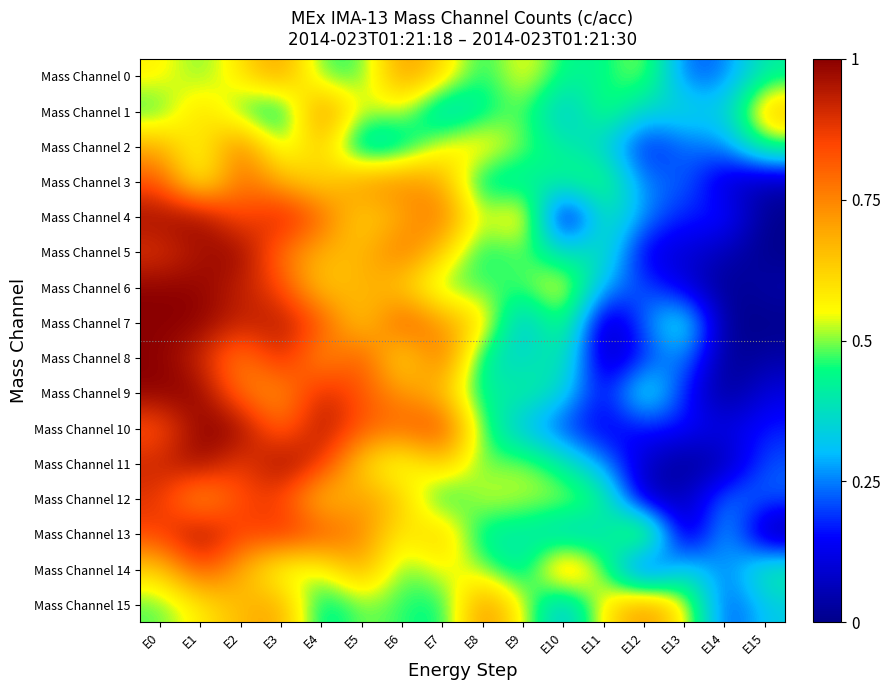

Reading left to right, what are all the values shown in this chart?

Mass Channel 0: E0=0.6	E1=0.5	E2=0.6	E3=0.7	E4=0.5	E5=0.5	E6=0.7	E7=0.6	E8=0.4	E9=0.6	E10=0.4	E11=0.4	E12=0.5	E13=0.2	E14=0.2	E15=0.4
Mass Channel 1: E0=0.4	E1=0.6	E2=0.5	E3=0.4	E4=0.8	E5=0.5	E6=0.5	E7=0.3	E8=0.4	E9=0.5	E10=0.3	E11=0.5	E12=0.3	E13=0.4	E14=0.3	E15=0.7
Mass Channel 2: E0=0.7	E1=0.5	E2=0.8	E3=0.5	E4=0.7	E5=0.3	E6=0.4	E7=0.6	E8=0.6	E9=0.5	E10=0.4	E11=0.3	E12=0.1	E13=0.2	E14=0.3	E15=0.5
Mass Channel 3: E0=0.8	E1=0.5	E2=0.8	E3=0.7	E4=0.6	E5=0.7	E6=0.8	E7=0.7	E8=0.4	E9=0.4	E10=0.4	E11=0.5	E12=0.2	E13=0.2	E14=0.1	E15=0.0
Mass Channel 4: E0=1.0	E1=1.0	E2=0.8	E3=0.9	E4=0.8	E5=0.6	E6=0.7	E7=0.8	E8=0.5	E9=0.7	E10=0.0	E11=0.4	E12=0.3	E13=0.2	E14=0.2	E15=0.0
Mass Channel 5: E0=0.9	E1=1.0	E2=1.0	E3=0.8	E4=0.7	E5=0.7	E6=0.8	E7=0.6	E8=0.4	E9=0.5	E10=0.4	E11=0.4	E12=0.1	E13=0.1	E14=0.1	E15=0.0
Mass Channel 6: E0=1.0	E1=1.0	E2=0.9	E3=0.8	E4=0.6	E5=0.7	E6=0.6	E7=0.5	E8=0.5	E9=0.5	E10=0.6	E11=0.3	E12=0.2	E13=0.1	E14=0.0	E15=0.0
Mass Channel 7: E0=1.0	E1=1.0	E2=0.9	E3=1.0	E4=0.8	E5=0.6	E6=0.9	E7=0.7	E8=0.6	E9=0.3	E10=0.5	E11=0.0	E12=0.2	E13=0.4	E14=0.0	E15=0.0
Mass Channel 8: E0=1.0	E1=0.9	E2=0.7	E3=0.9	E4=0.7	E5=0.8	E6=0.6	E7=0.8	E8=0.4	E9=0.4	E10=0.4	E11=0.0	E12=0.2	E13=0.3	E14=0.0	E15=0.0
Mass Channel 9: E0=1.0	E1=1.0	E2=0.8	E3=0.7	E4=0.9	E5=0.8	E6=0.7	E7=0.6	E8=0.4	E9=0.4	E10=0.4	E11=0.1	E12=0.4	E13=0.2	E14=0.0	E15=0.1
Mass Channel 10: E0=0.8	E1=1.0	E2=1.0	E3=0.8	E4=1.0	E5=0.8	E6=0.8	E7=0.9	E8=0.5	E9=0.3	E10=0.2	E11=0.1	E12=0.2	E13=0.2	E14=0.1	E15=0.2
Mass Channel 11: E0=0.9	E1=1.0	E2=0.8	E3=1.0	E4=0.9	E5=0.6	E6=0.5	E7=0.7	E8=0.5	E9=0.5	E10=0.4	E11=0.3	E12=0.1	E13=0.0	E14=0.0	E15=0.2
Mass Channel 12: E0=0.9	E1=0.7	E2=0.9	E3=0.9	E4=0.6	E5=0.7	E6=0.6	E7=0.4	E8=0.6	E9=0.5	E10=0.5	E11=0.5	E12=0.0	E13=0.1	E14=0.3	E15=0.2
Mass Channel 13: E0=0.9	E1=1.0	E2=0.8	E3=0.9	E4=0.8	E5=0.8	E6=0.6	E7=0.7	E8=0.4	E9=0.4	E10=0.3	E11=0.4	E12=0.7	E13=0.0	E14=0.3	E15=0.0
Mass Channel 14: E0=0.6	E1=0.9	E2=0.7	E3=0.5	E4=0.5	E5=0.7	E6=0.5	E7=0.6	E8=0.5	E9=0.4	E10=0.7	E11=0.5	E12=0.1	E13=0.4	E14=0.2	E15=0.4
Mass Channel 15: E0=0.5	E1=0.6	E2=0.7	E3=0.7	E4=0.4	E5=0.5	E6=0.5	E7=0.4	E8=0.8	E9=0.5	E10=0.3	E11=0.6	E12=0.7	E13=0.6	E14=0.2	E15=0.3